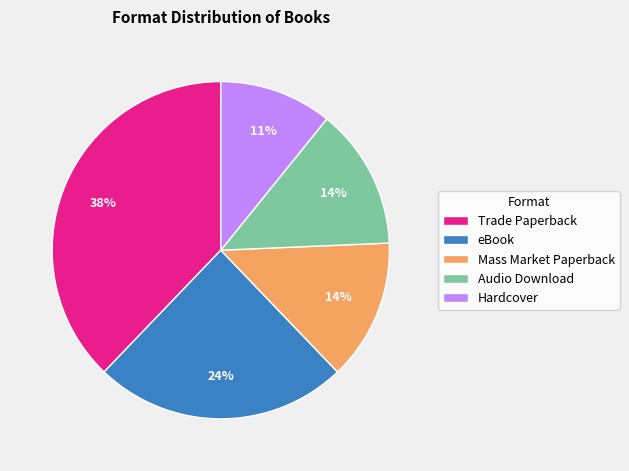

True or false: eBook accounts for 15% of the total.

False